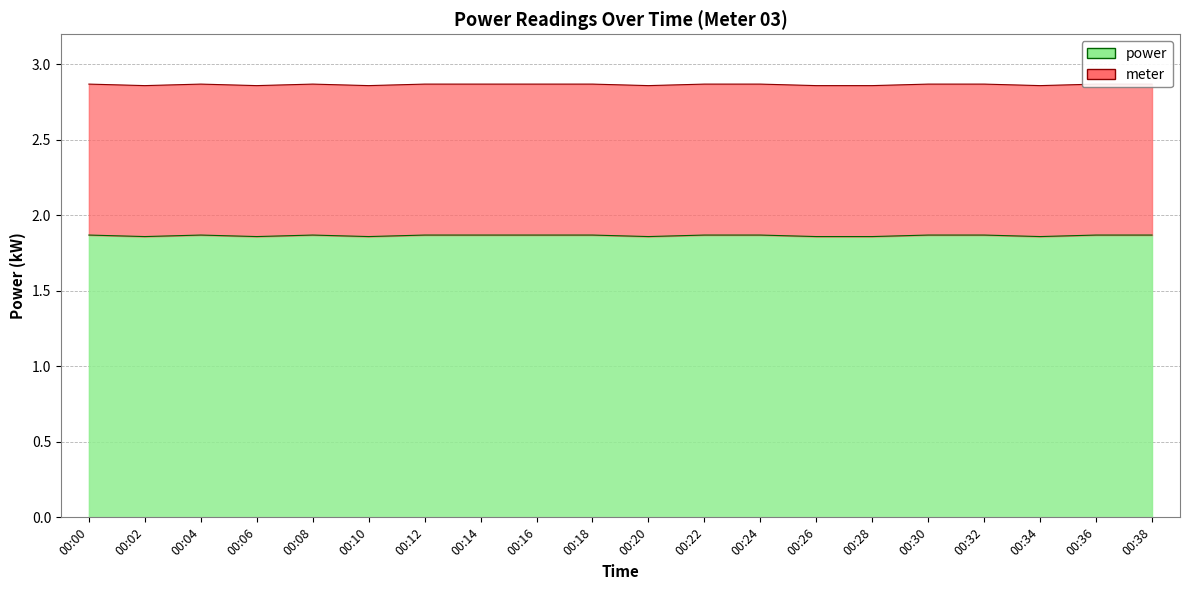

What is the ratio of the value at 00:08 to the value at 00:02?

1.0